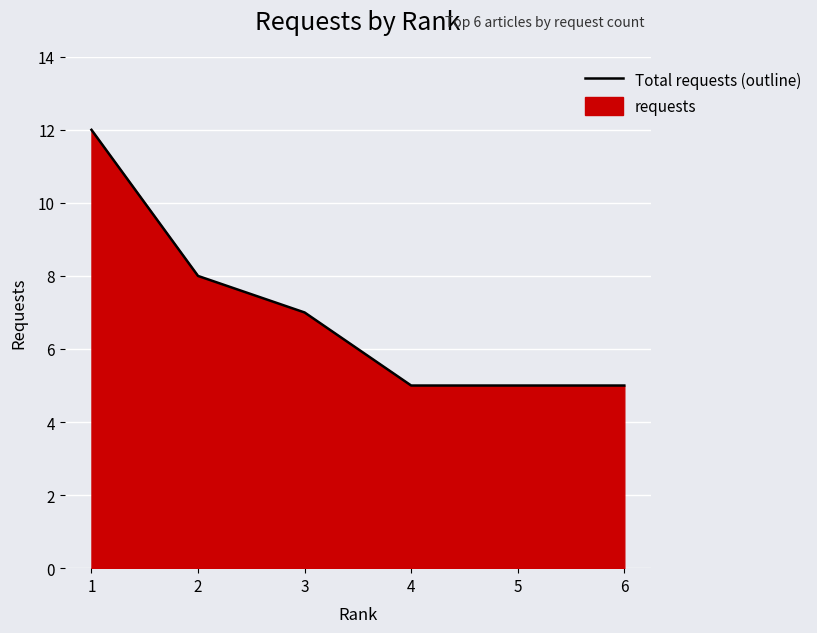

What is the smallest value displayed?

5